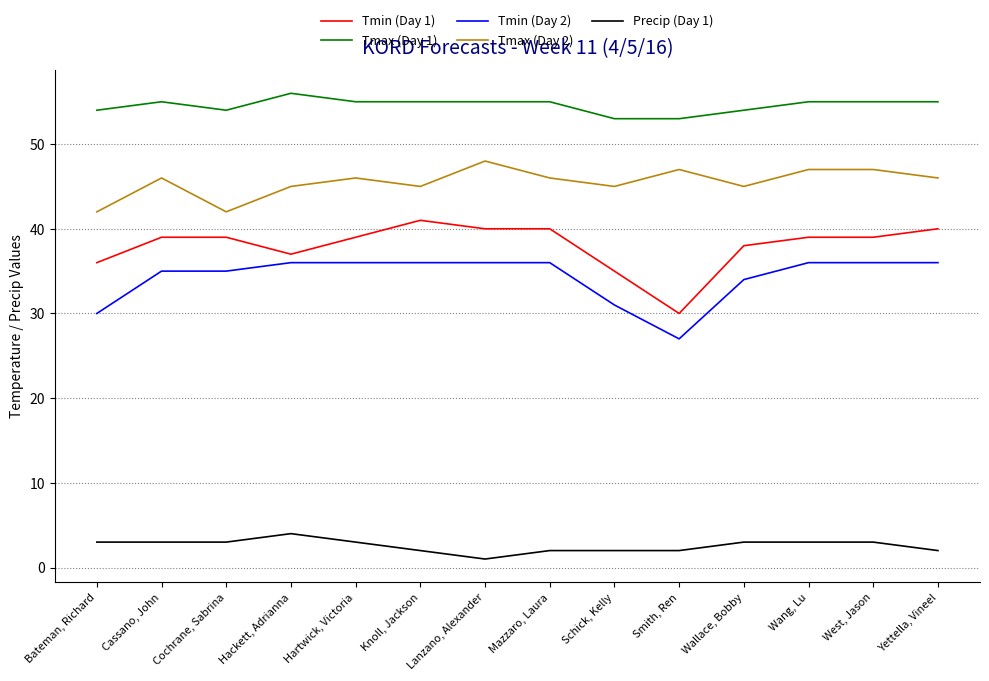

Reading left to right, what are all the values shown in this chart?

Tmin (Day 1): Bateman, Richard=36	Cassano, John=39	Cochrane, Sabrina=39	Hackett, Adrianna=37	Hartwick, Victoria=39	Knoll, Jackson=41	Lanzano, Alexander=40	Mazzaro, Laura=40	Schick, Kelly=35	Smith, Ren=30	Wallace, Bobby=38	Wang, Lu=39	West, Jason=39	Yettella, Vineel=40
Tmax (Day 1): Bateman, Richard=54	Cassano, John=55	Cochrane, Sabrina=54	Hackett, Adrianna=56	Hartwick, Victoria=55	Knoll, Jackson=55	Lanzano, Alexander=55	Mazzaro, Laura=55	Schick, Kelly=53	Smith, Ren=53	Wallace, Bobby=54	Wang, Lu=55	West, Jason=55	Yettella, Vineel=55
Tmin (Day 2): Bateman, Richard=30	Cassano, John=35	Cochrane, Sabrina=35	Hackett, Adrianna=36	Hartwick, Victoria=36	Knoll, Jackson=36	Lanzano, Alexander=36	Mazzaro, Laura=36	Schick, Kelly=31	Smith, Ren=27	Wallace, Bobby=34	Wang, Lu=36	West, Jason=36	Yettella, Vineel=36
Tmax (Day 2): Bateman, Richard=42	Cassano, John=46	Cochrane, Sabrina=42	Hackett, Adrianna=45	Hartwick, Victoria=46	Knoll, Jackson=45	Lanzano, Alexander=48	Mazzaro, Laura=46	Schick, Kelly=45	Smith, Ren=47	Wallace, Bobby=45	Wang, Lu=47	West, Jason=47	Yettella, Vineel=46
Precip (Day 1): Bateman, Richard=3	Cassano, John=3	Cochrane, Sabrina=3	Hackett, Adrianna=4	Hartwick, Victoria=3	Knoll, Jackson=2	Lanzano, Alexander=1	Mazzaro, Laura=2	Schick, Kelly=2	Smith, Ren=2	Wallace, Bobby=3	Wang, Lu=3	West, Jason=3	Yettella, Vineel=2